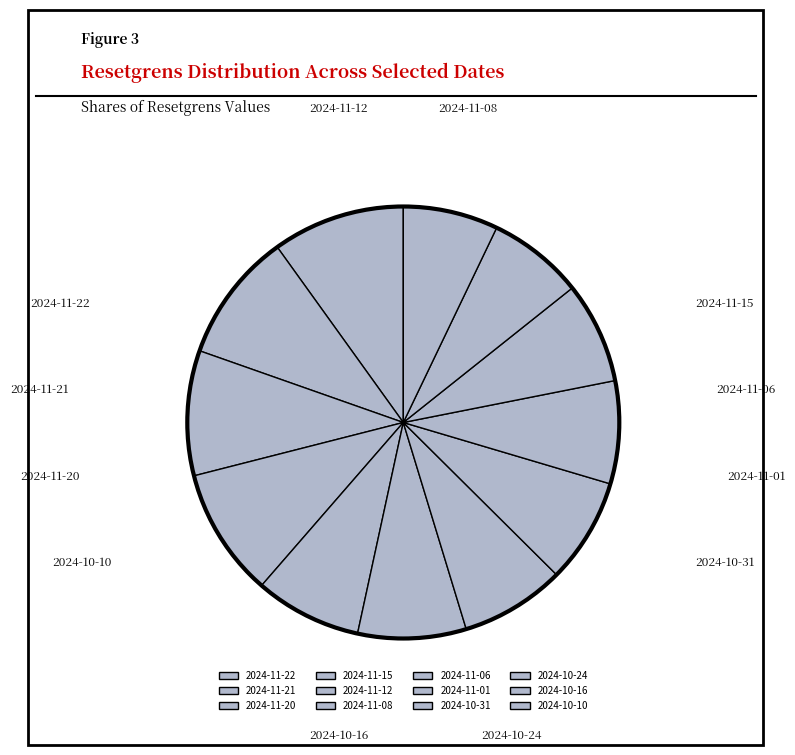

What is the total percentage of 2024-11-21 and 2024-11-12?

17.7%